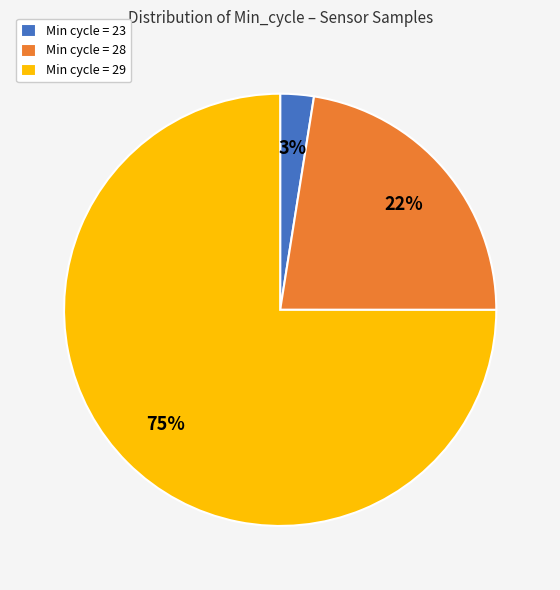

Which slice is the largest?

Min cycle = 29